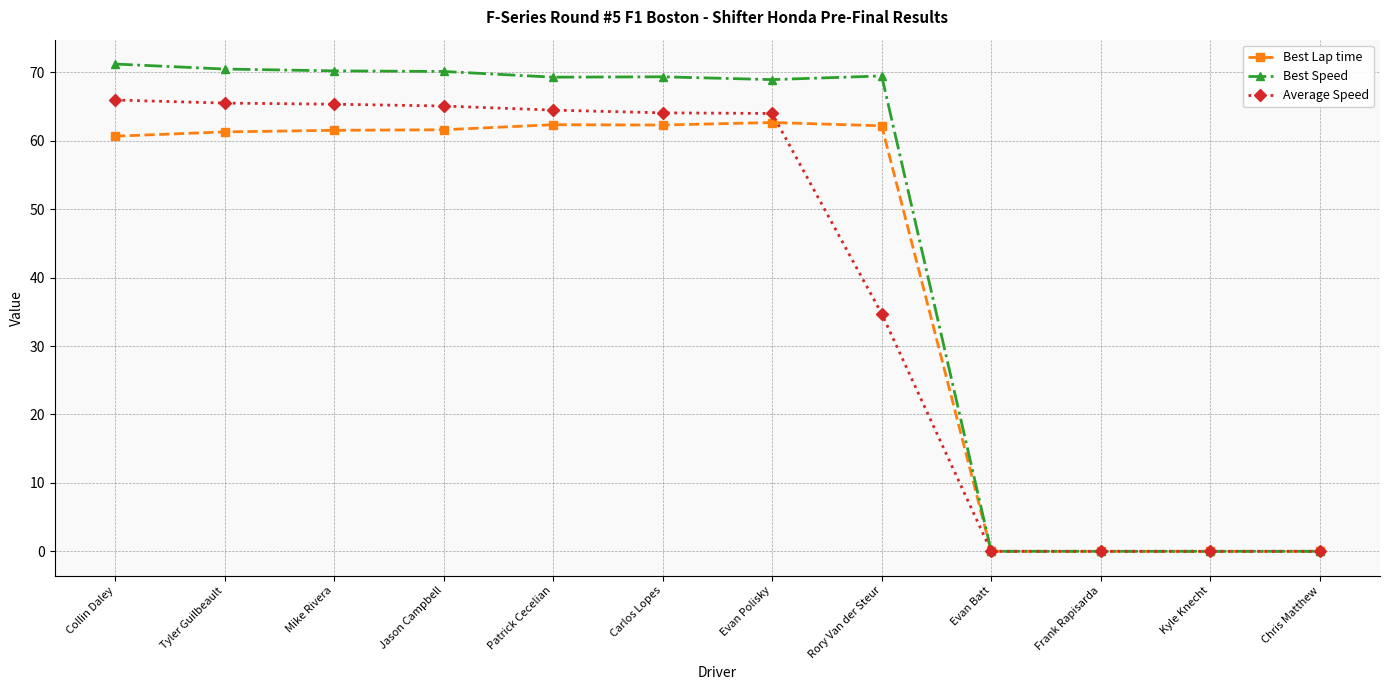

Does the chart have visible grid lines?

Yes